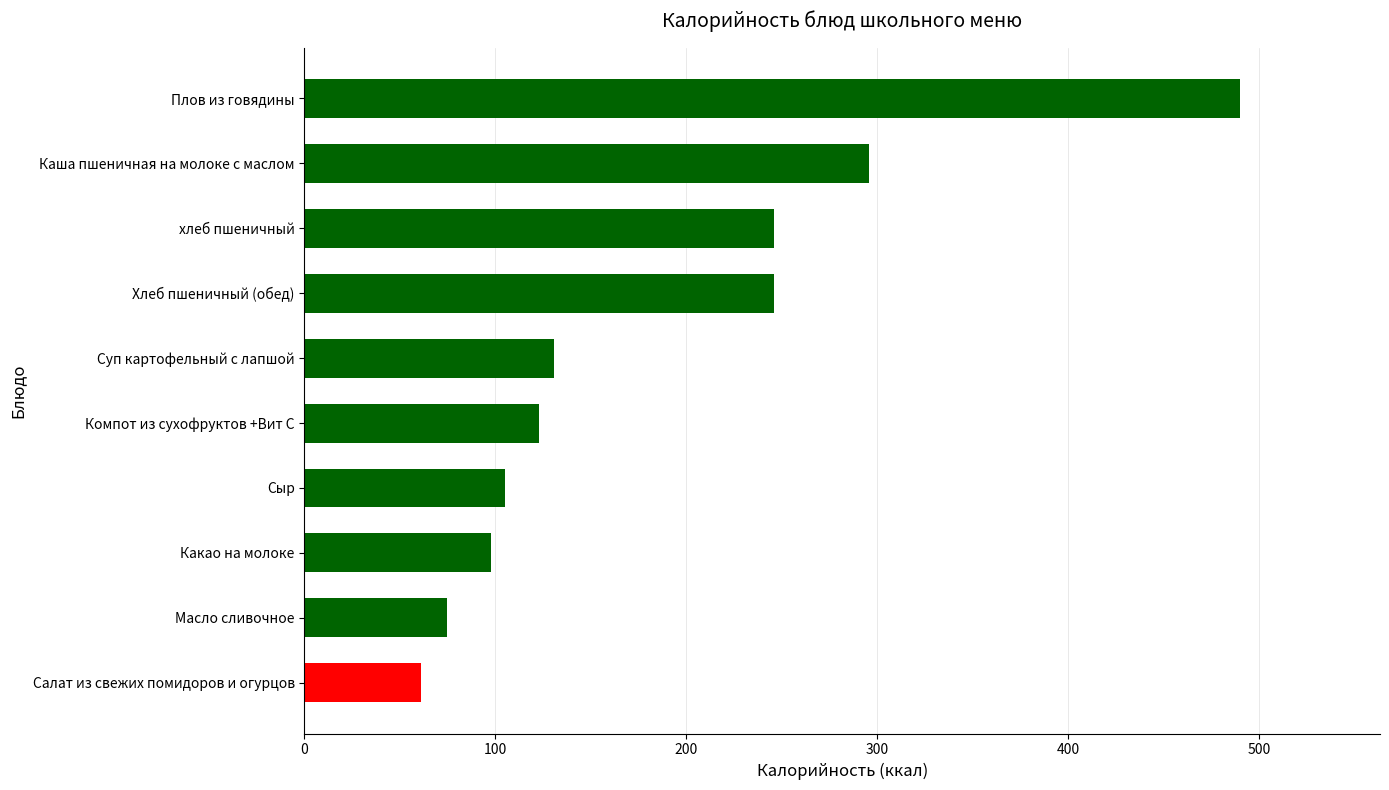

Approximately how many times larger is the value at Суп картофельный с лапшой compared to Масло сливочное?

1.8